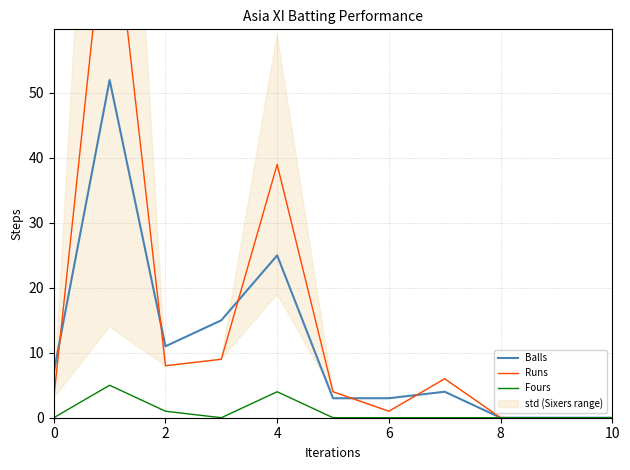

In Fours, how many points are higher than both neighbors (excluding endpoints)?

2